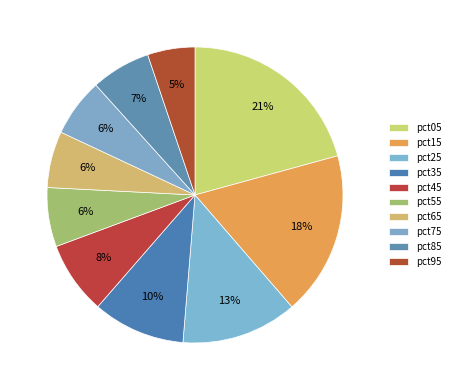

Rank the categories by value from lowest to highest.

pct95, pct65, pct75, pct55, pct85, pct45, pct35, pct25, pct15, pct05